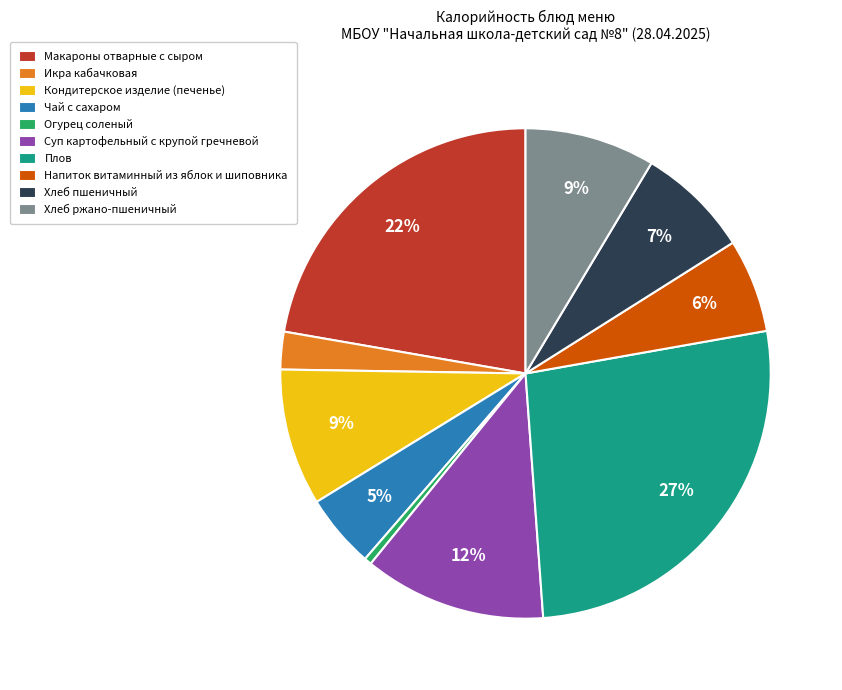

Approximately how many times larger is the value at Напиток витаминный из яблок и шиповника compared to Хлеб ржано-пшеничный?

0.7